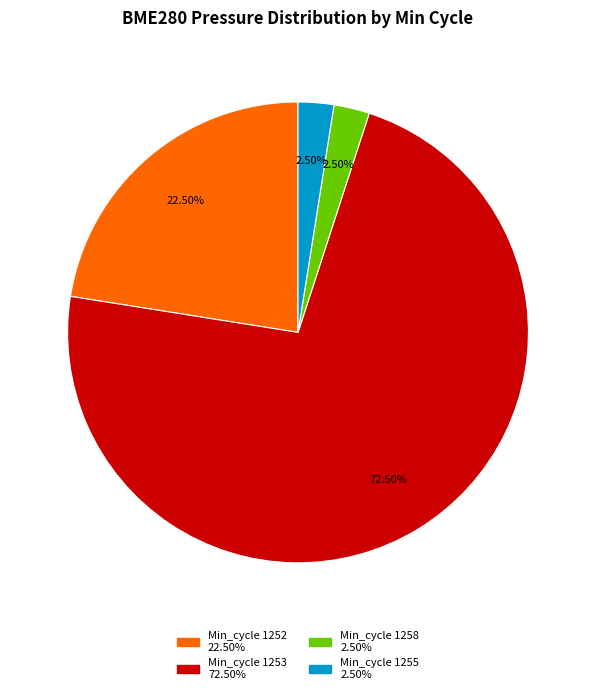

Does any single category account for the majority?

Yes